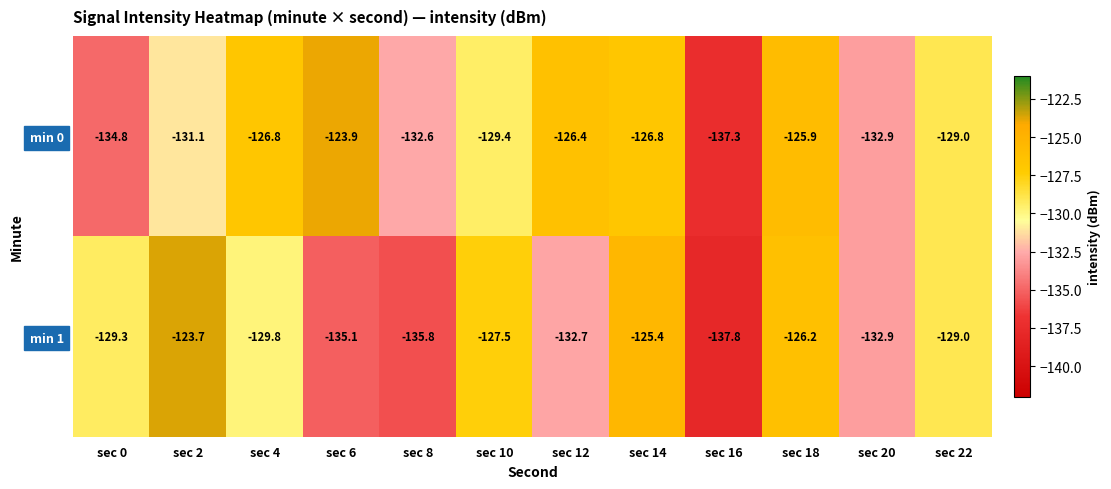

What is the total value across all series at sec 0?

-264.1